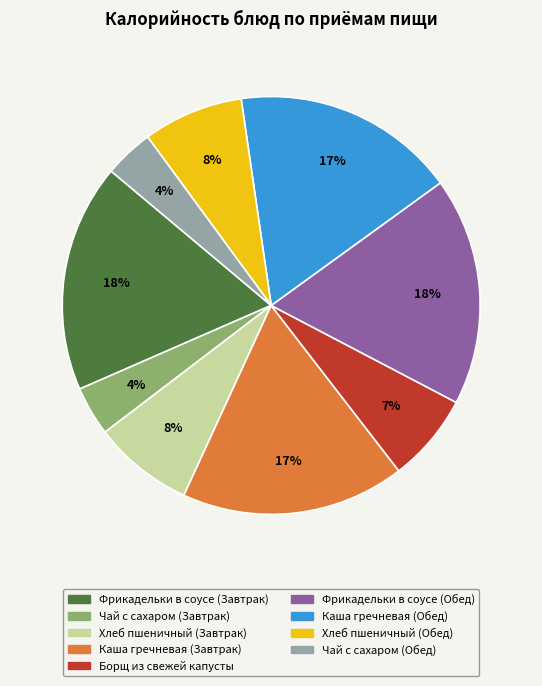

How many slices are in this pie chart?

9